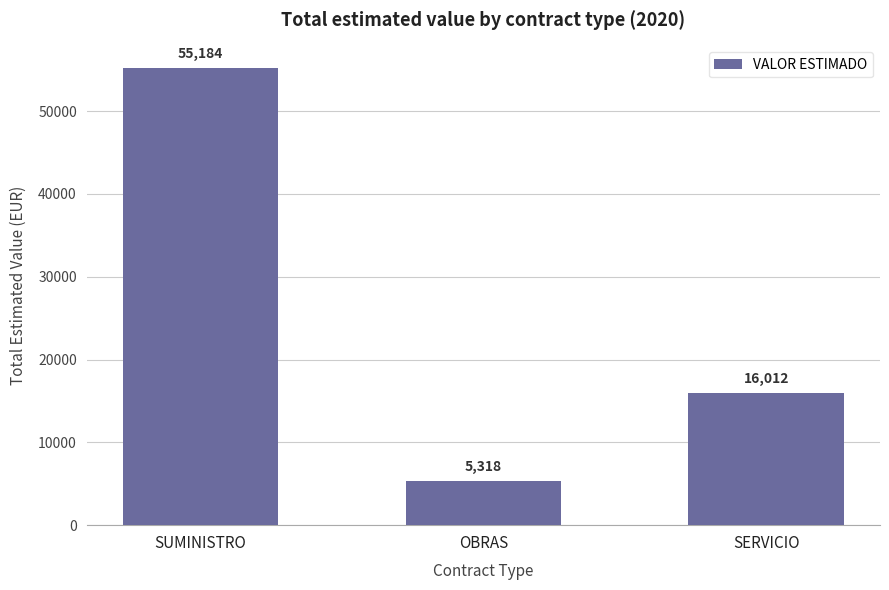

The value at SERVICIO is 16011.8. True or false?

True